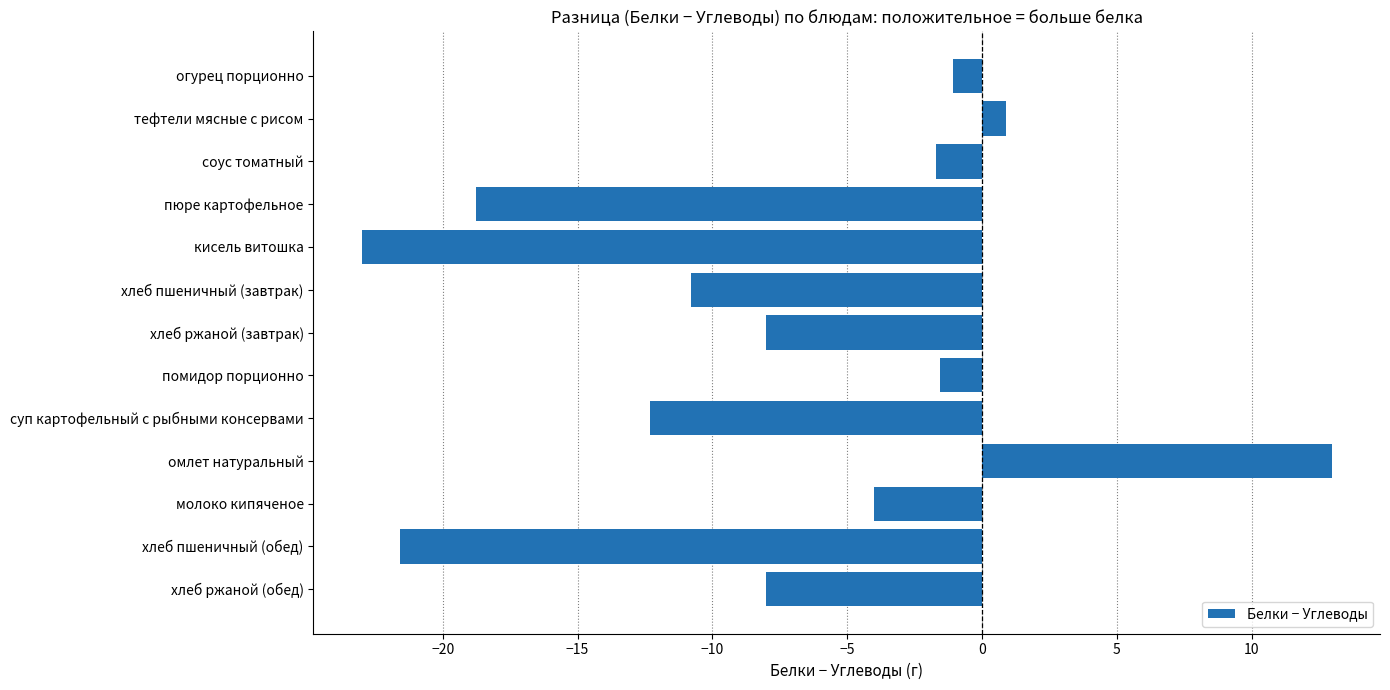

How many values are below zero?

11